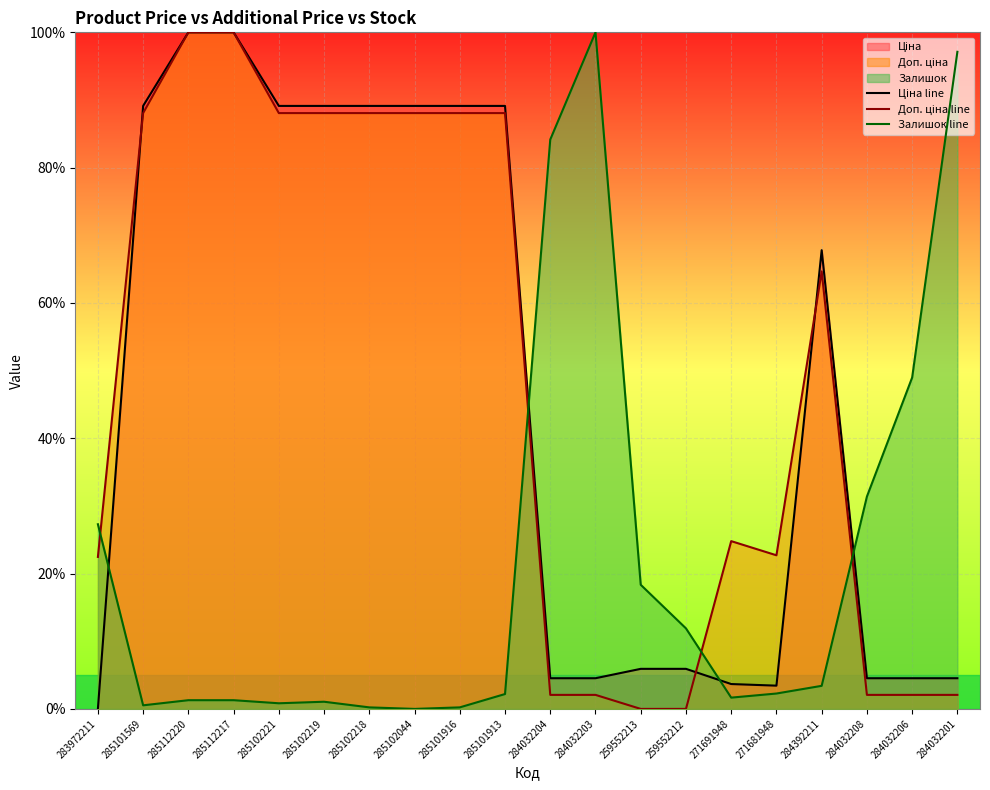

How many values in the Залишок line series are below 2?

9